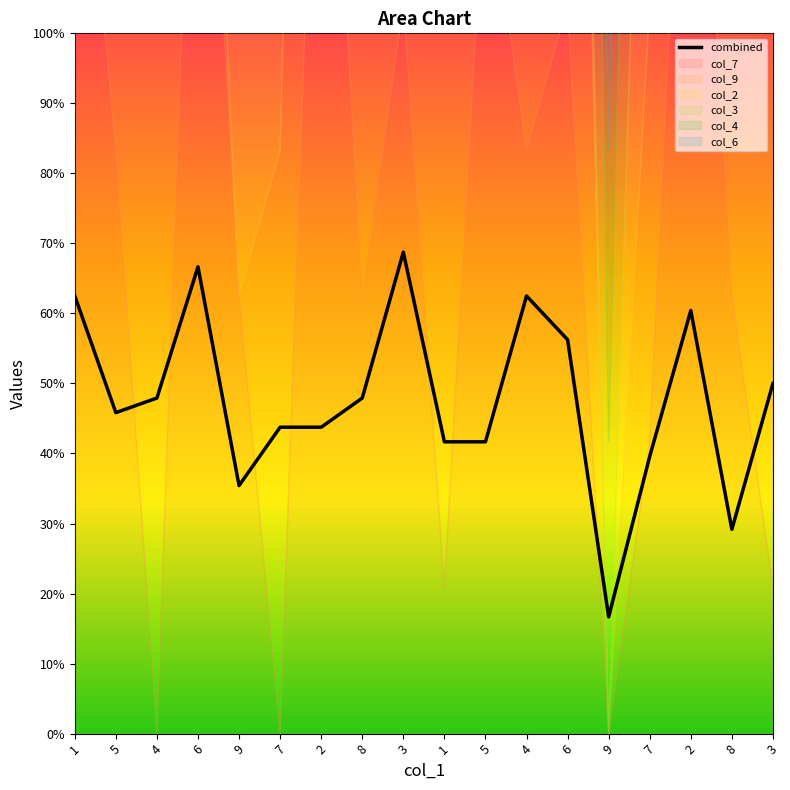

What is the label of the 3rd point from the left?

4